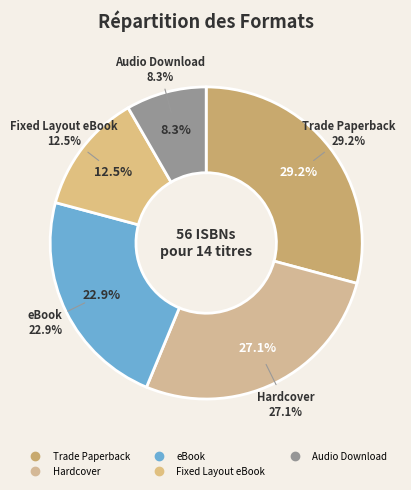

Which category has the smallest portion of the pie?

Audio Download